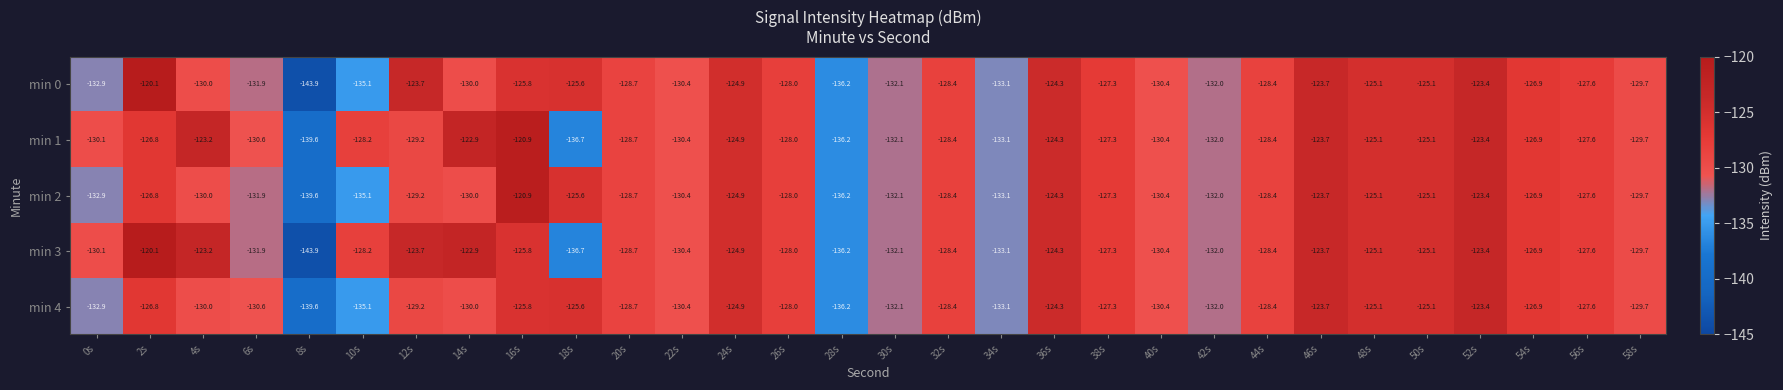

Between 2s and 18s, which series saw the biggest shift?

min 3